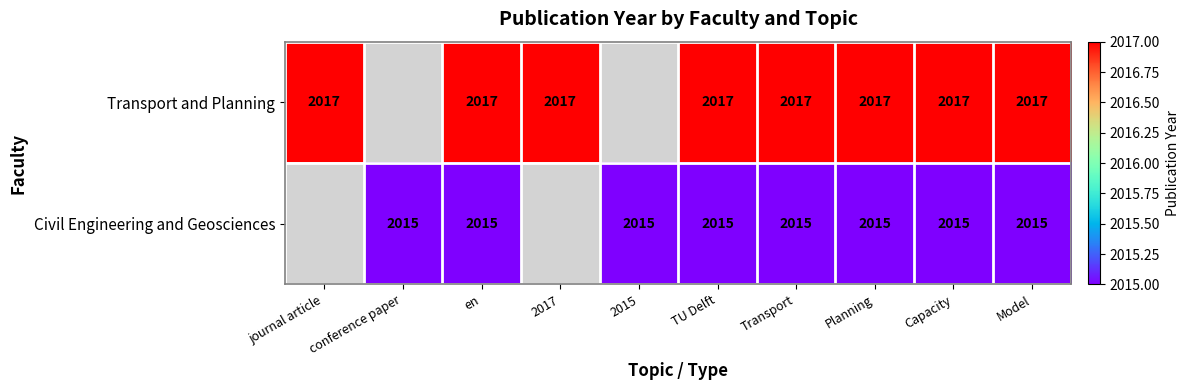

At which category does the chart reach its peak across all series?

journal article